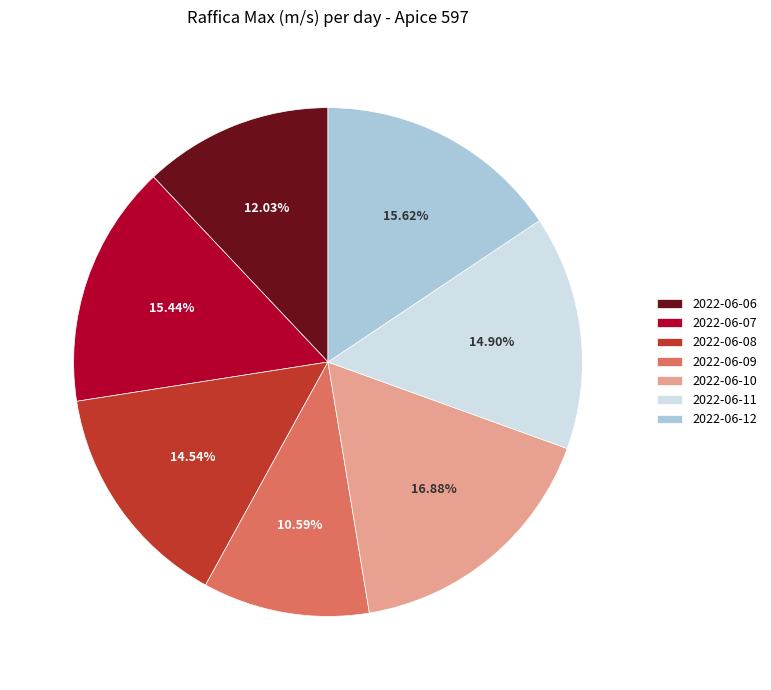

What percentage do 2022-06-10 and 2022-06-09 together represent?

27.5%